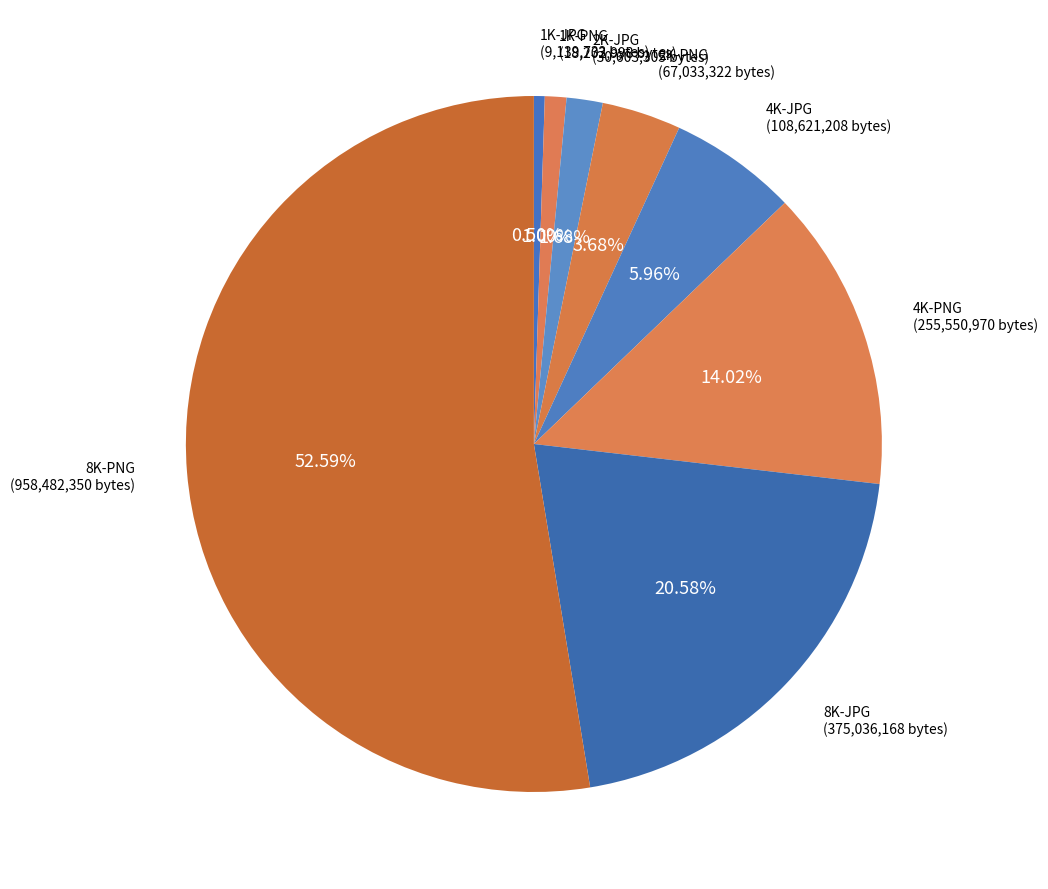

Which has a higher value, 1K-JPG or 2K-JPG?

2K-JPG